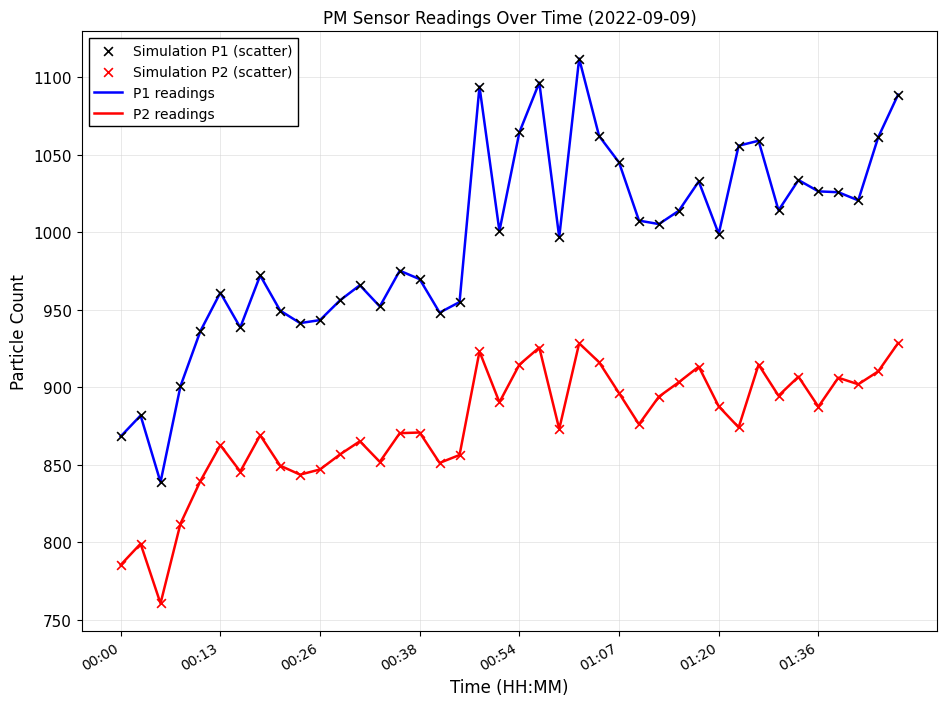

At how many categories does at least one series exceed 887?

37